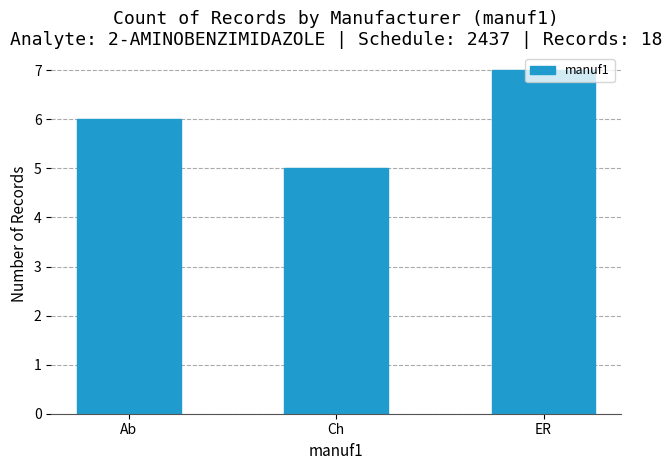

Rank the categories by value from highest to lowest.

ER, Ab, Ch